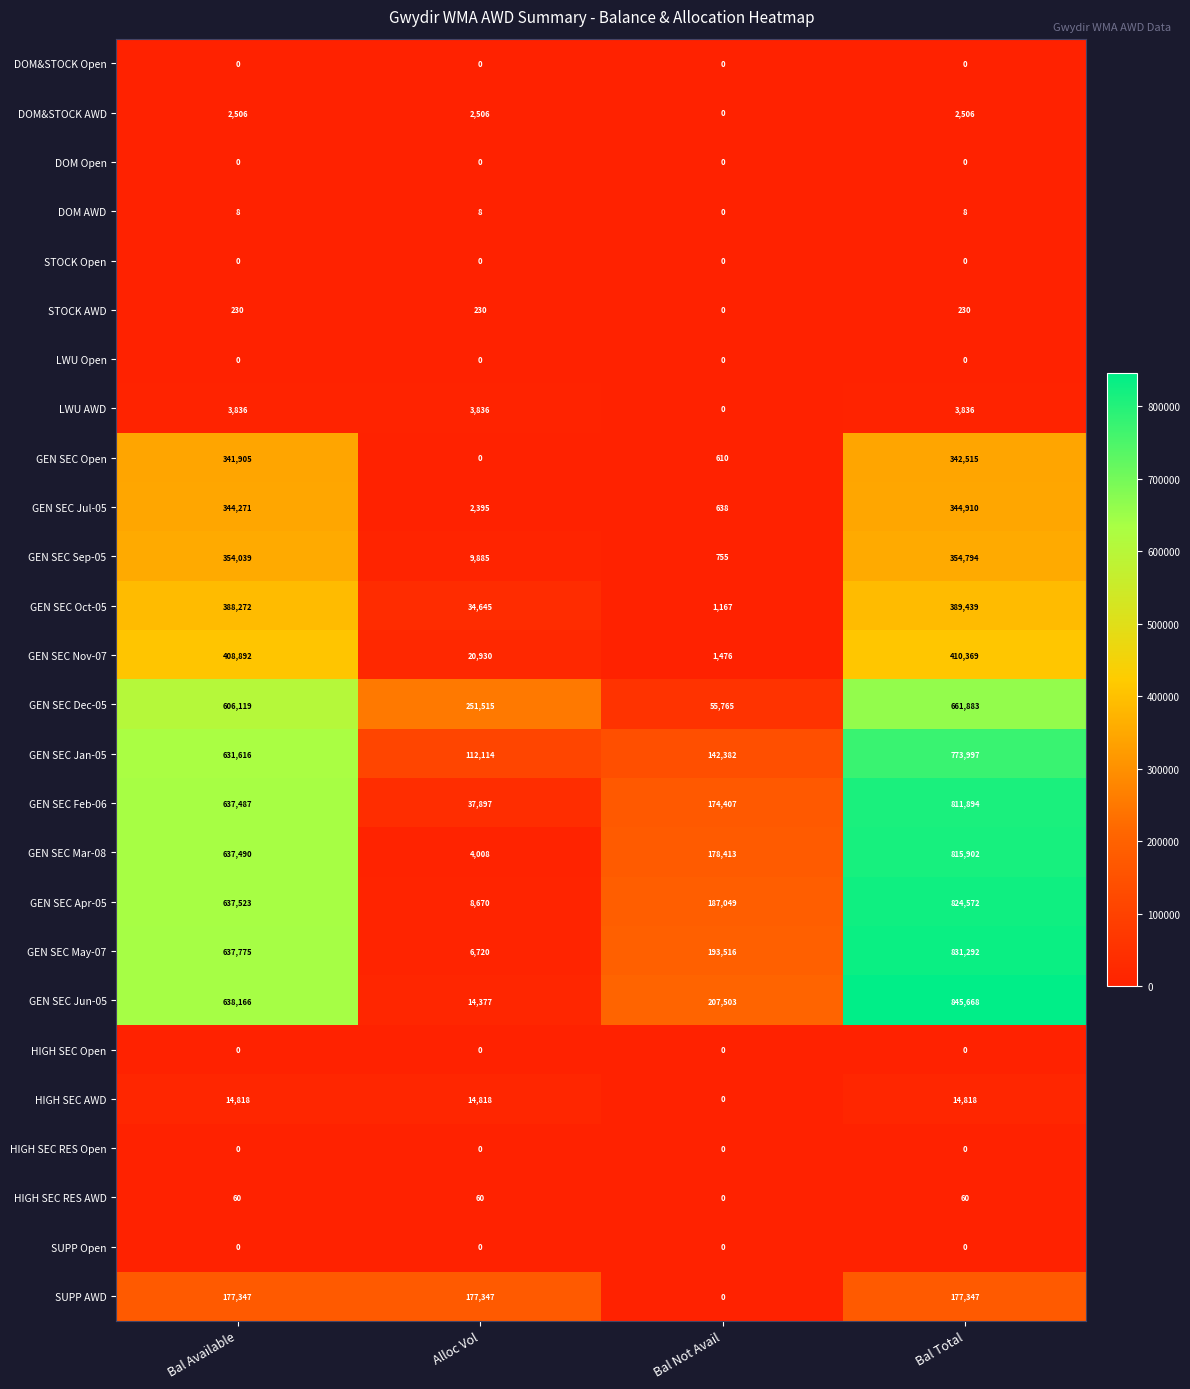

Which series has the widest spread of values?

GEN SEC Jun-05